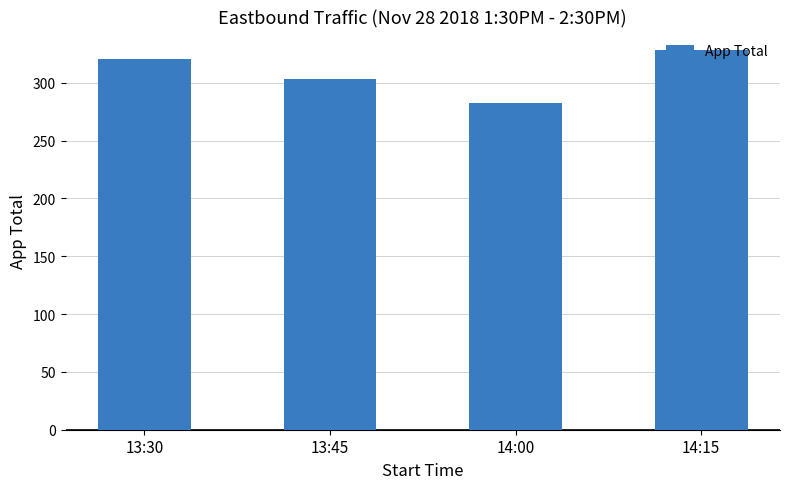

List the labels in order of value, smallest first.

14:00, 13:45, 13:30, 14:15